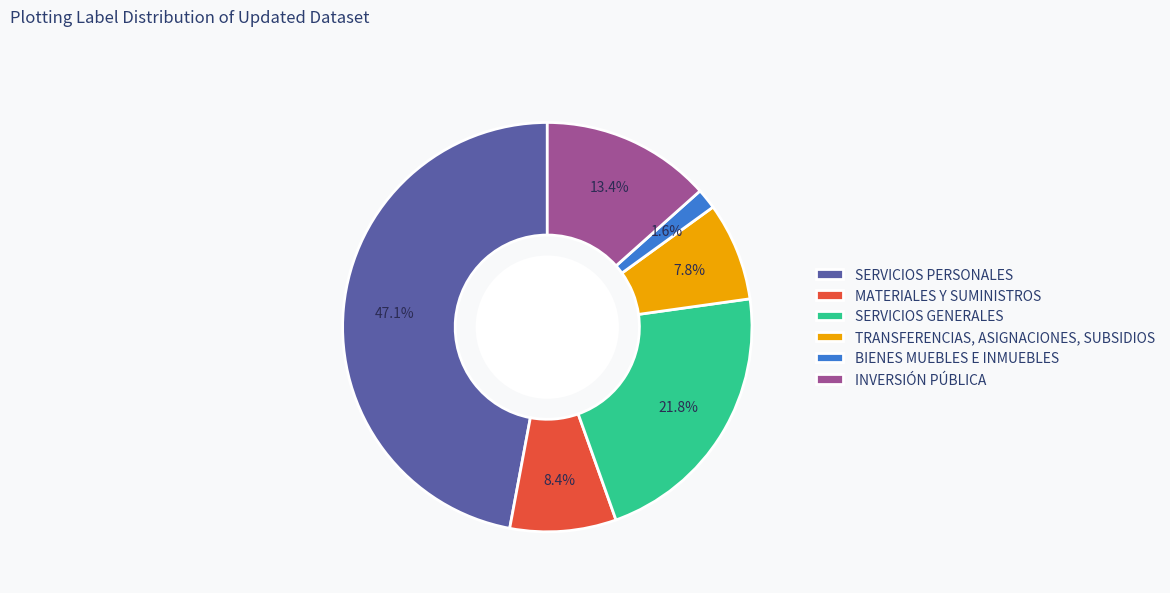

To the nearest percent, what is the combined percentage of SERVICIOS PERSONALES and BIENES MUEBLES E INMUEBLES?

49%